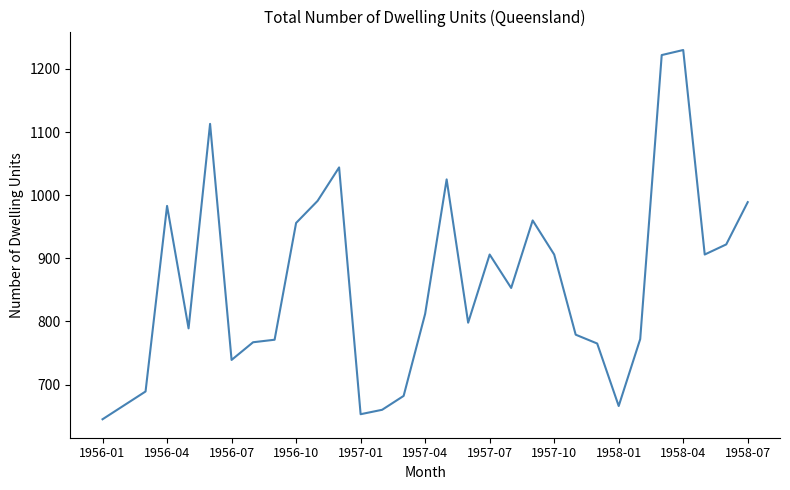

What is the smallest value displayed?

645